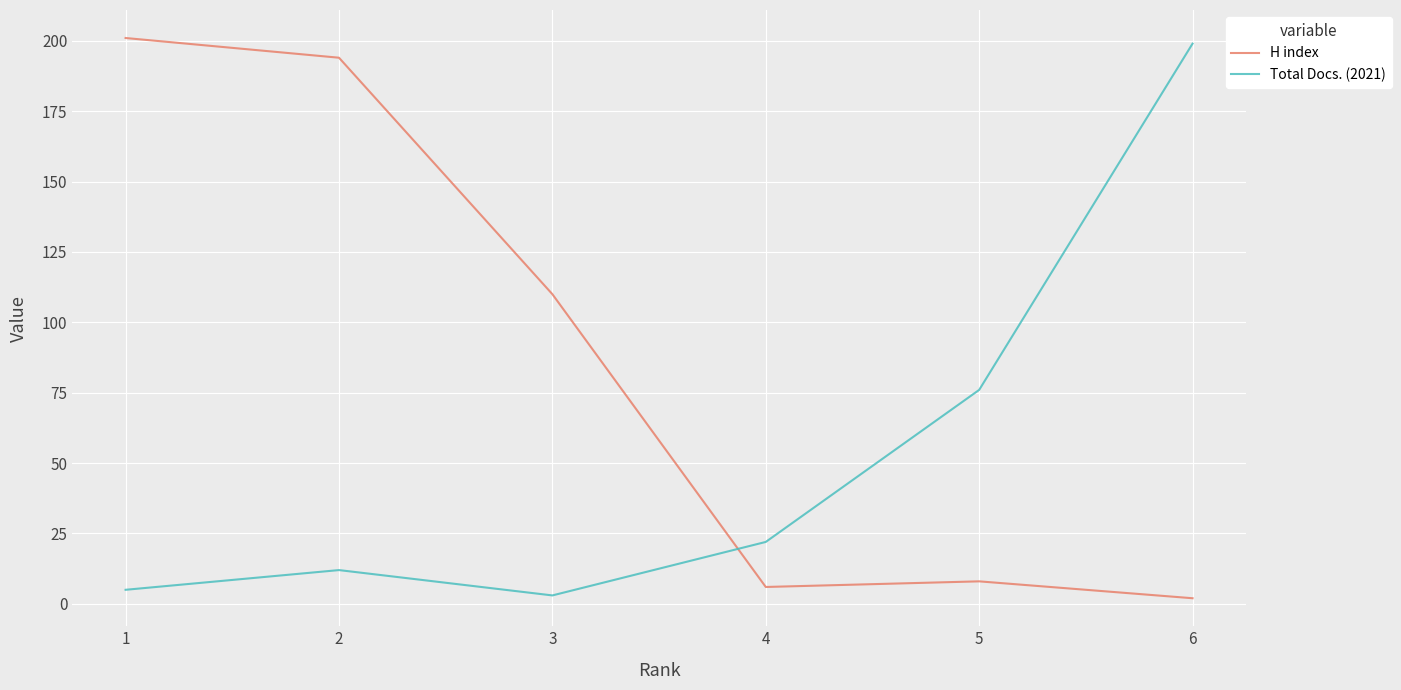

At which category does H index reach its first local peak?

5